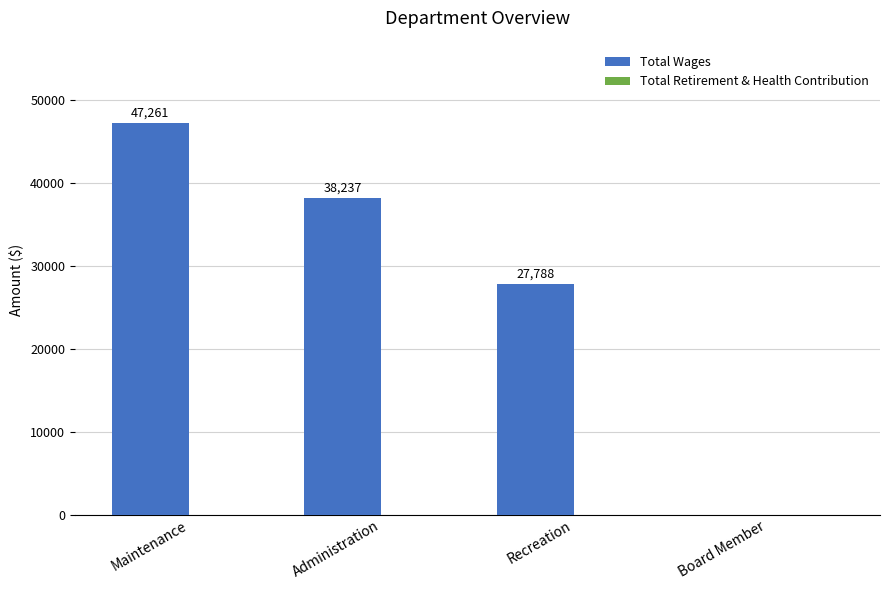

What is the change in value from Recreation to Board Member?

-27788